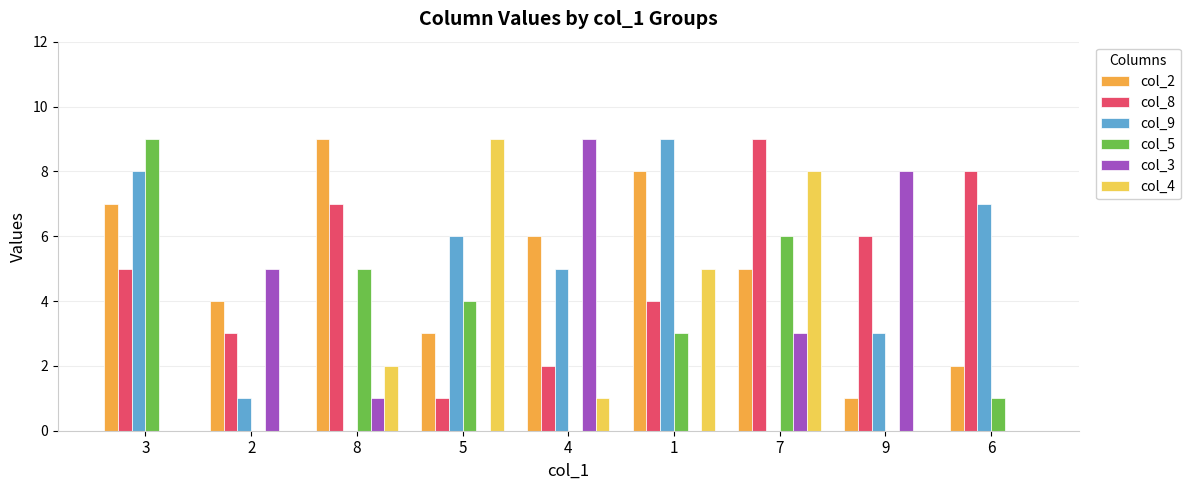

How many categories are shown in the chart?

9